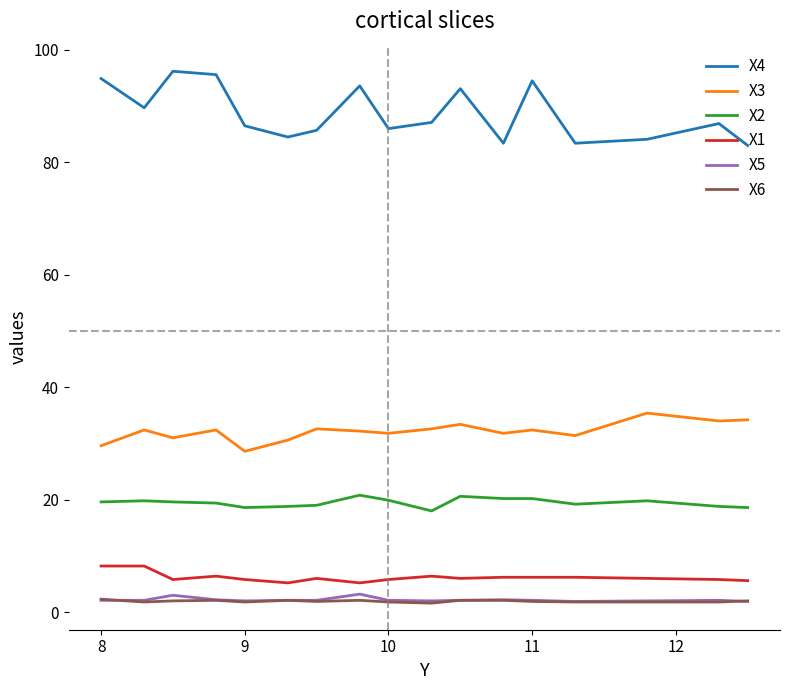

Which series has the largest total across all categories?

X4